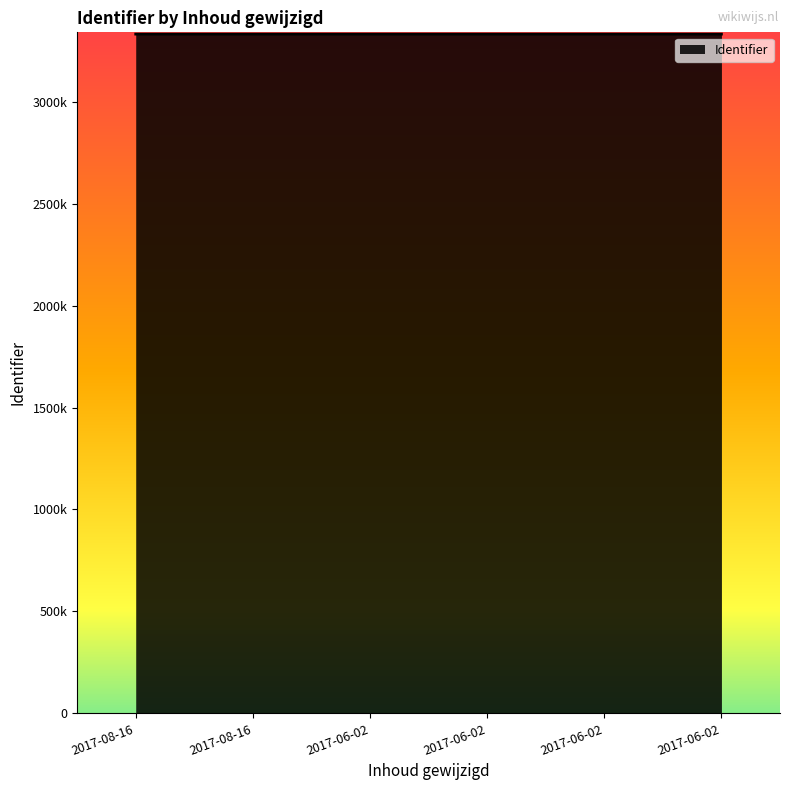

What is the sum of all values?

19987614